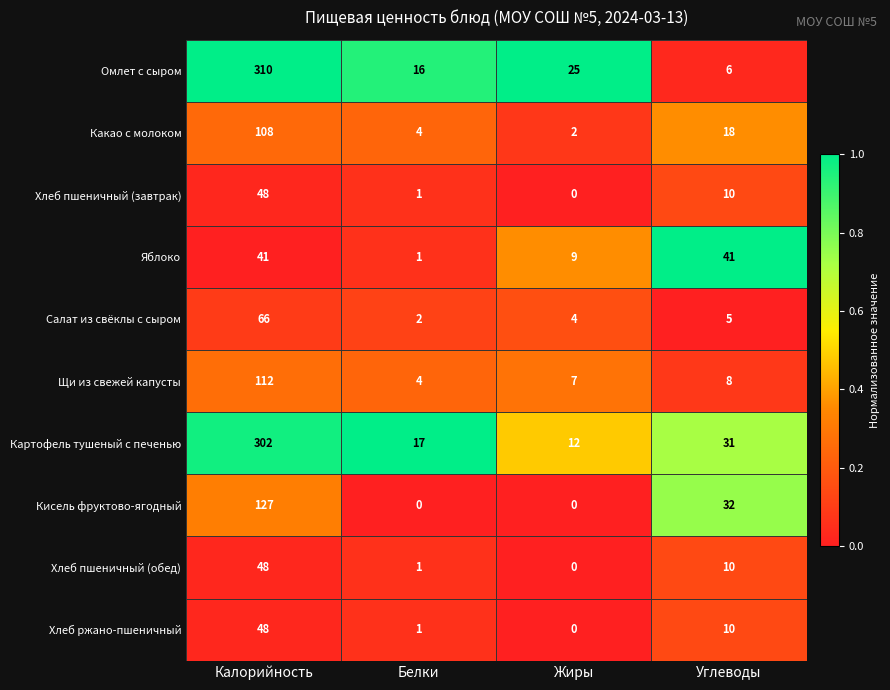

Rank the categories by Картофель тушеный с печенью value from highest to lowest.

Калорийность, Углеводы, Белки, Жиры